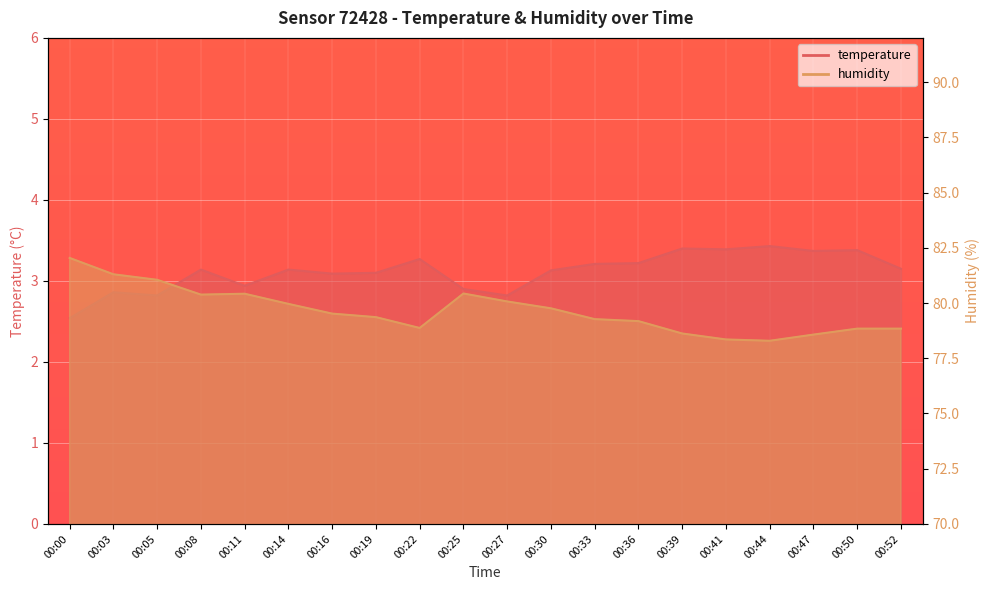

How many interior local valleys does the humidity series have?

3